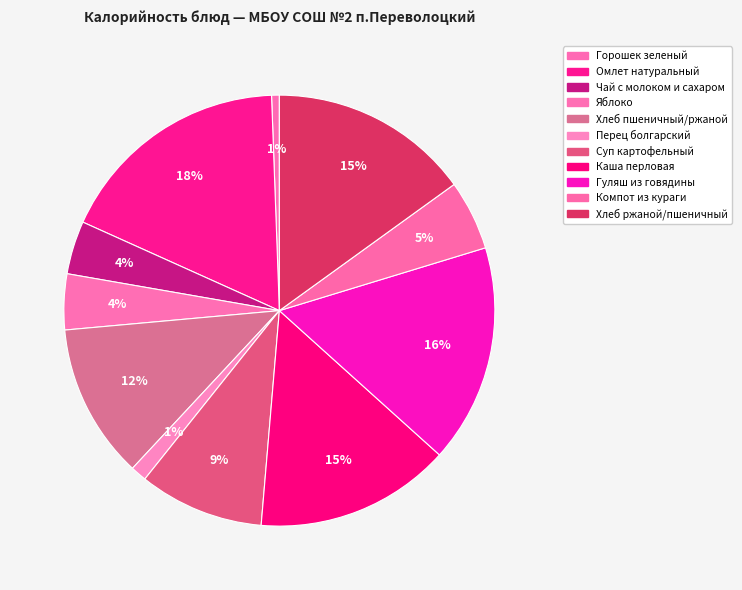

Rank the categories by value from highest to lowest.

Омлет натуральный, Гуляш из говядины, Хлеб ржаной/пшеничный, Каша перловая, Хлеб пшеничный/ржаной, Суп картофельный, Компот из кураги, Яблоко, Чай с молоком и сахаром, Перец болгарский, Горошек зеленый